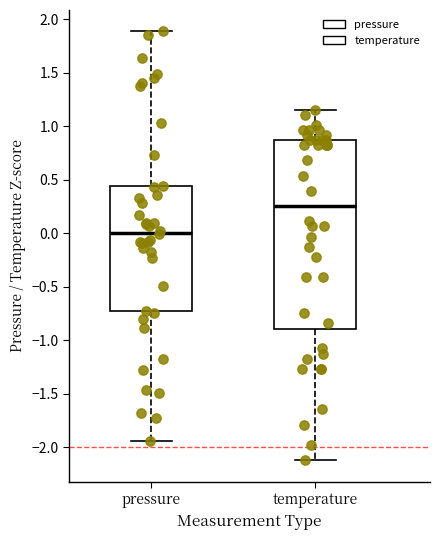

Where is the lower edge of the box for temperature on the y-axis? The values are not printed on the chart, so give them approximately, as read against the axis.

-0.90